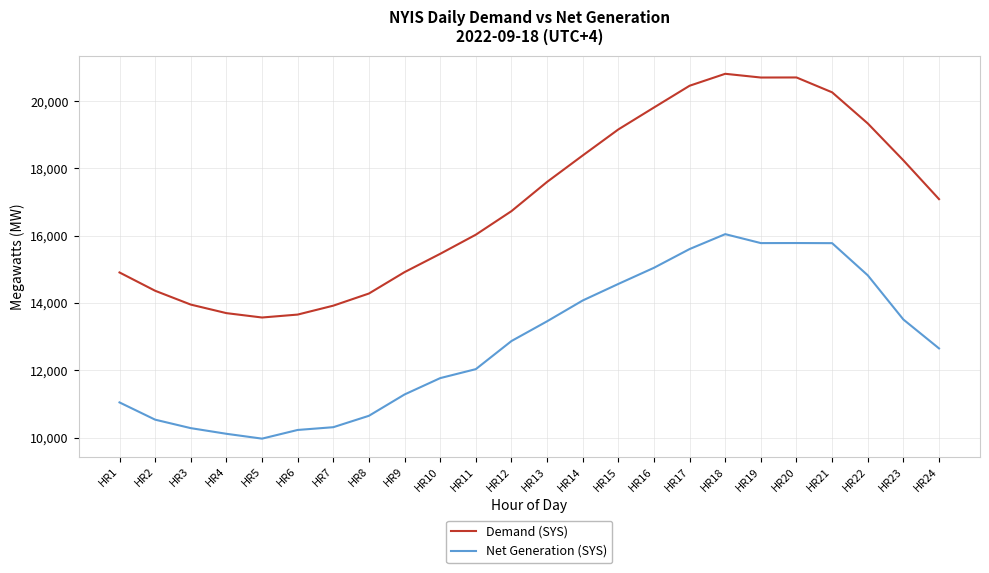

List the series in order of their overall mean, highest first.

Demand (SYS), Net Generation (SYS)